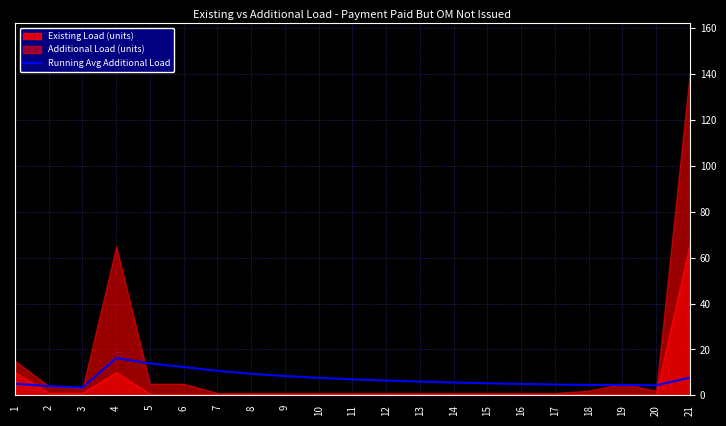

Reading left to right, extract all data points from this chart.

5.0	4.0	3.3	16.2	13.9	12.3	10.6	9.4	8.4	7.6	7.0	6.4	6.0	5.6	5.2	4.9	4.7	4.5	4.5	4.3	7.7